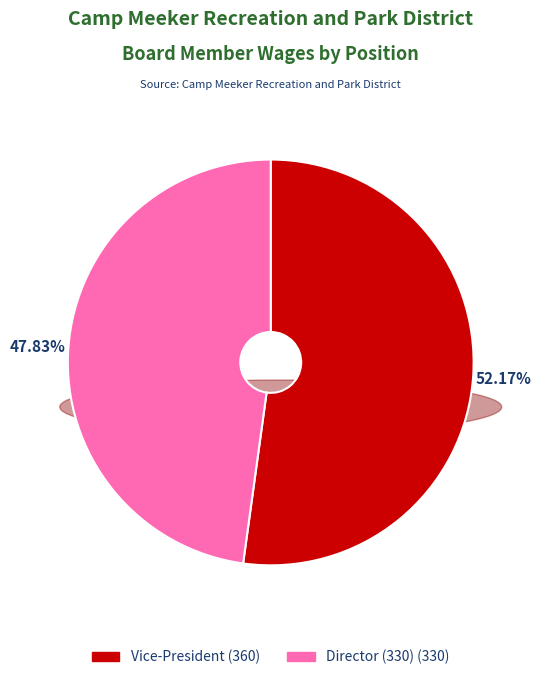

Does any single category account for the majority?

Yes